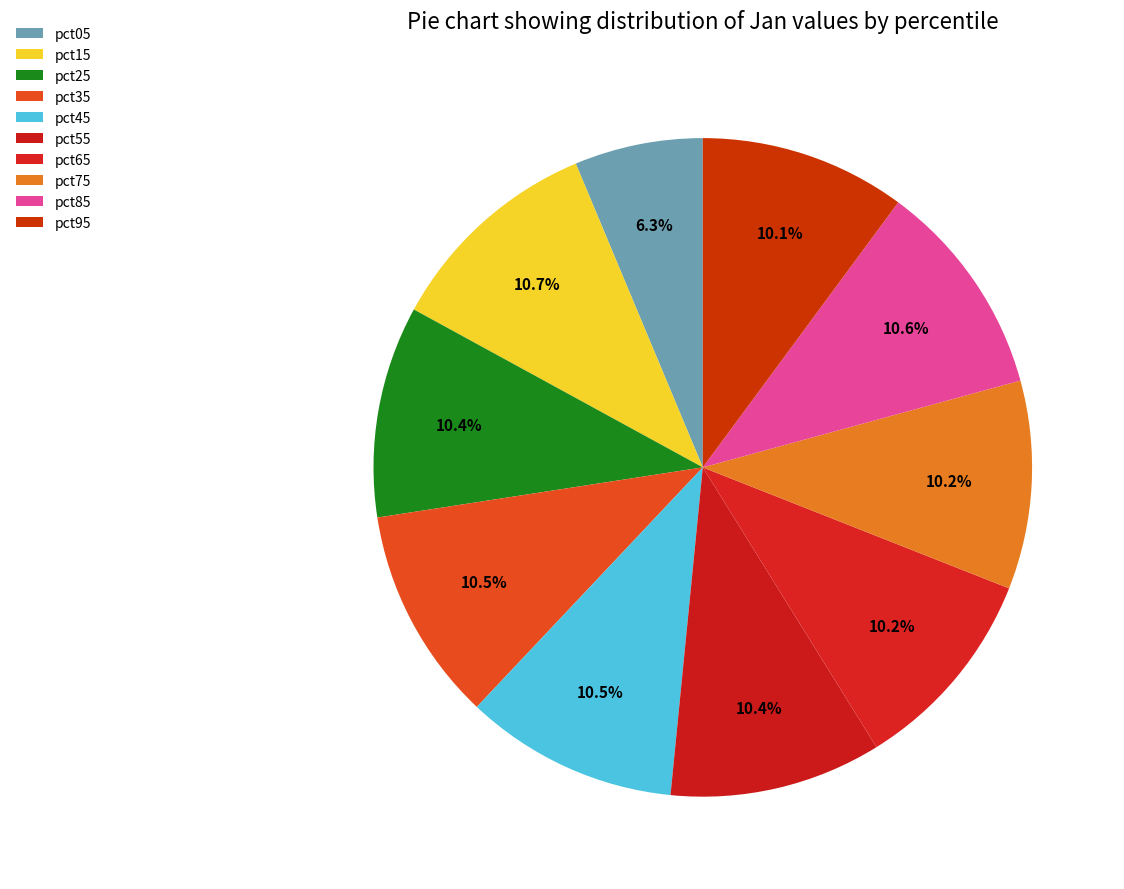

Does pct95 represent more than half of the total?

No